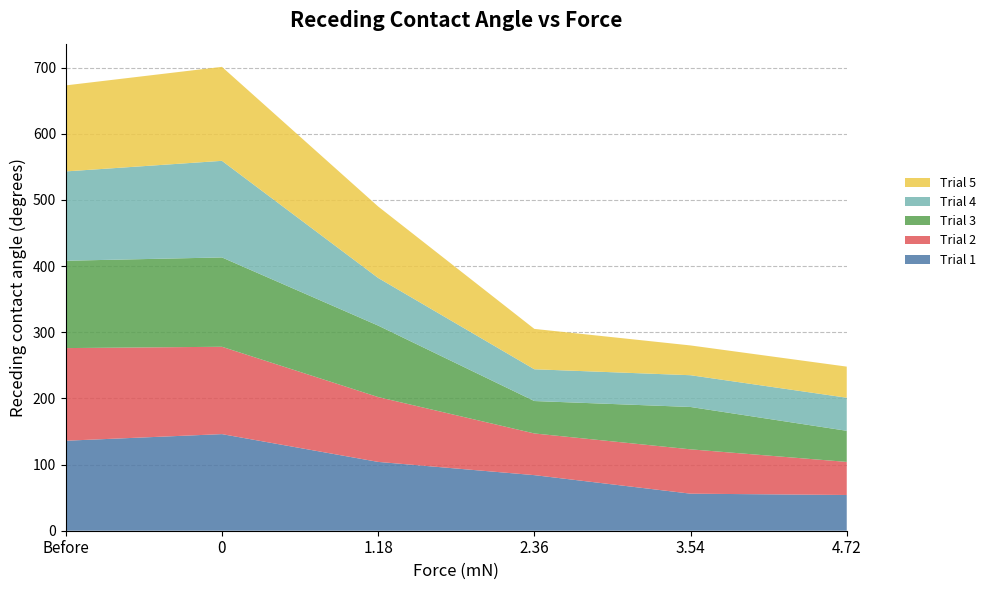

Reading left to right, extract all data points from this chart.

Trial 1: 136	146	104	84	56	54
Trial 2: 140	132	98	63	67	50
Trial 3: 132	135	108	49	64	47
Trial 4: 135	146	72	48	48	50
Trial 5: 130	142	108	61	45	47